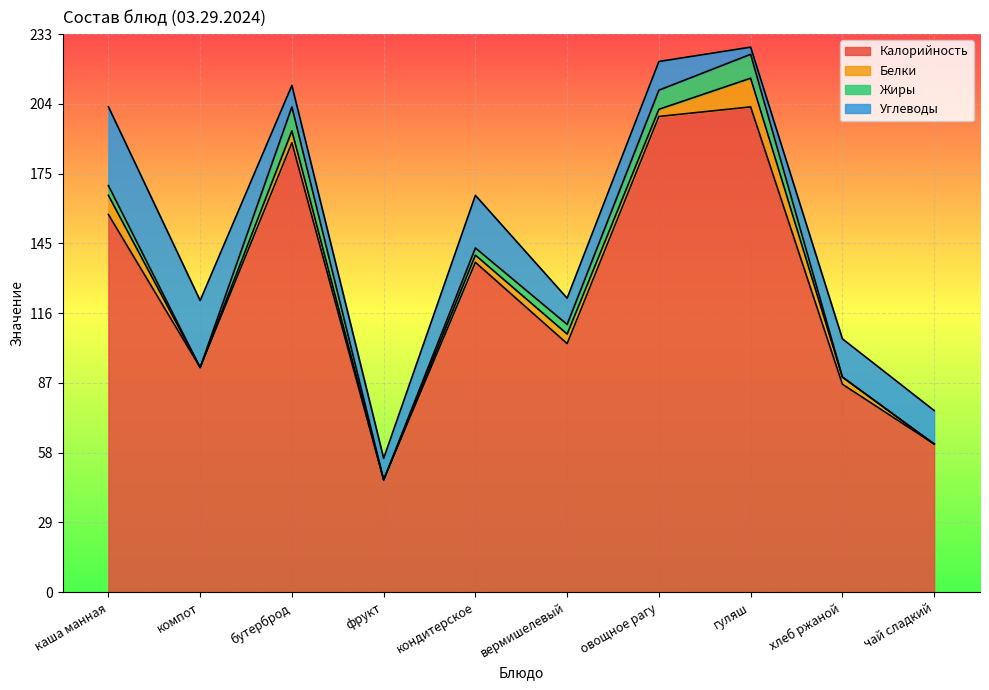

Is it true that Жиры equals 6.8 at фрукт?

False